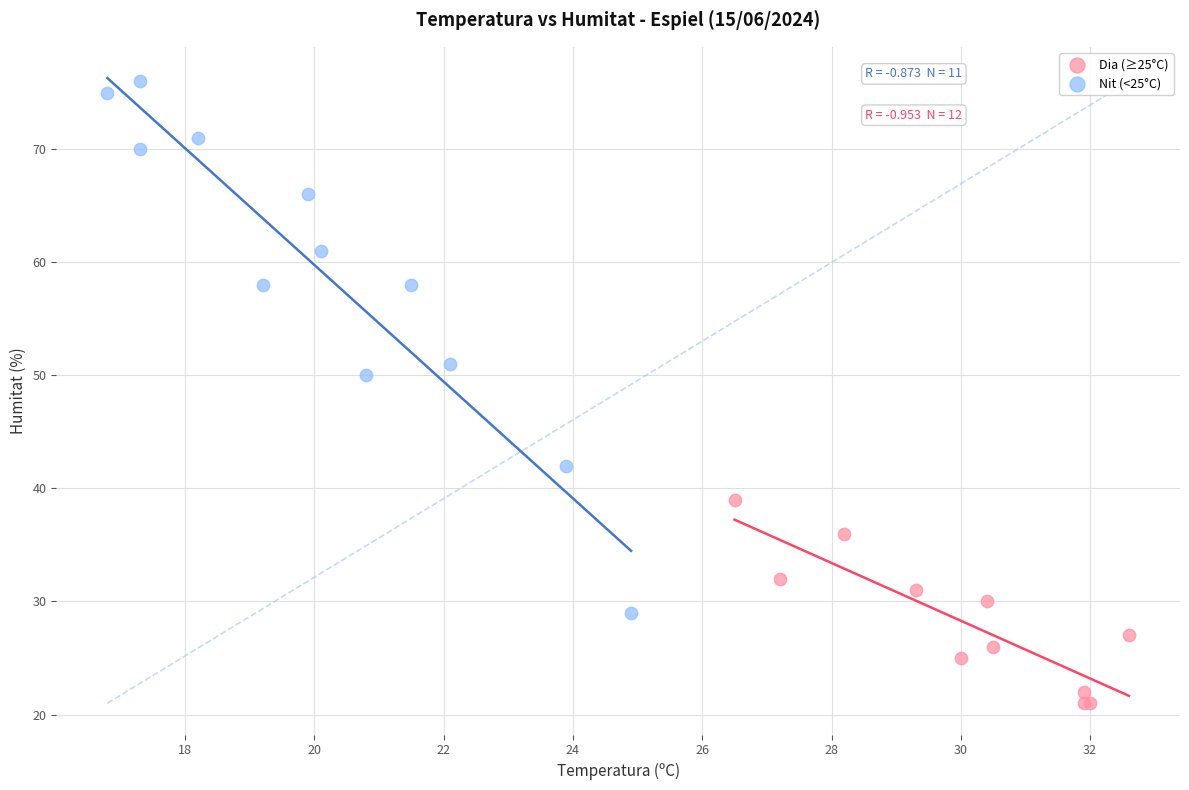

Which series has the largest Y range (max minus min)?

Nit (<25°C)